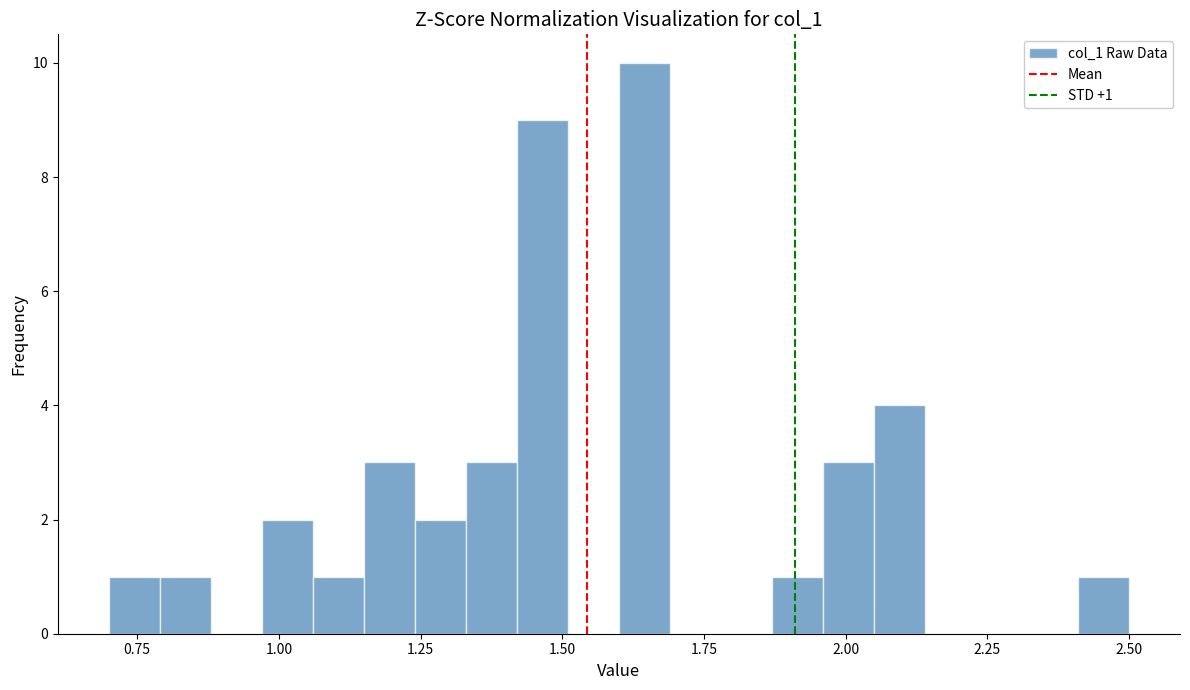

Read against the x-axis, roughly where is the centre of the tallest bar?

1.65